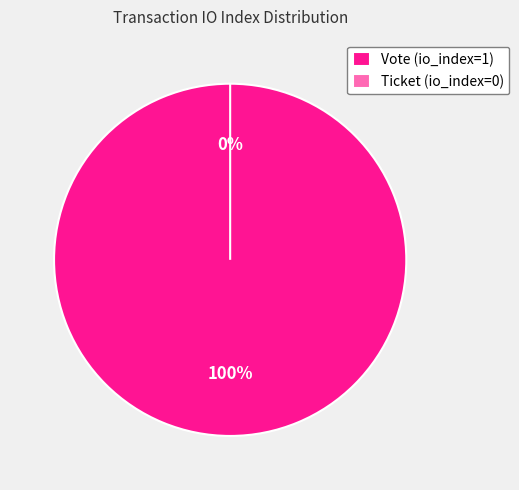

To the nearest percent, what percentage of the pie is Vote (io_index=1)?

100%